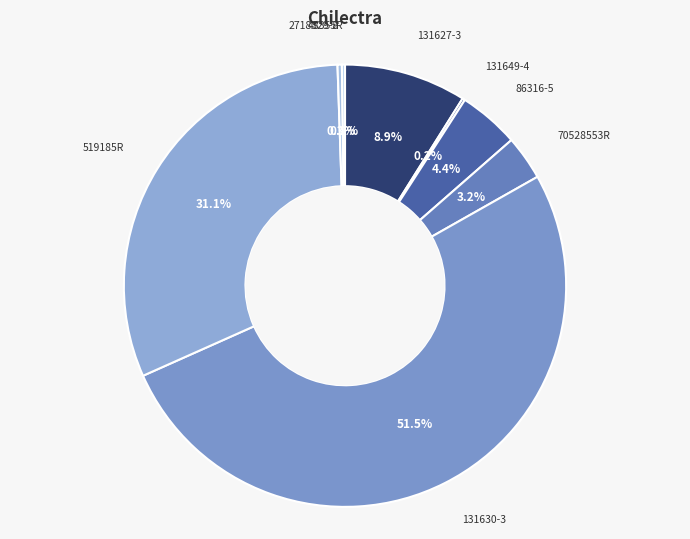

Which category accounts for the majority?

131630-3